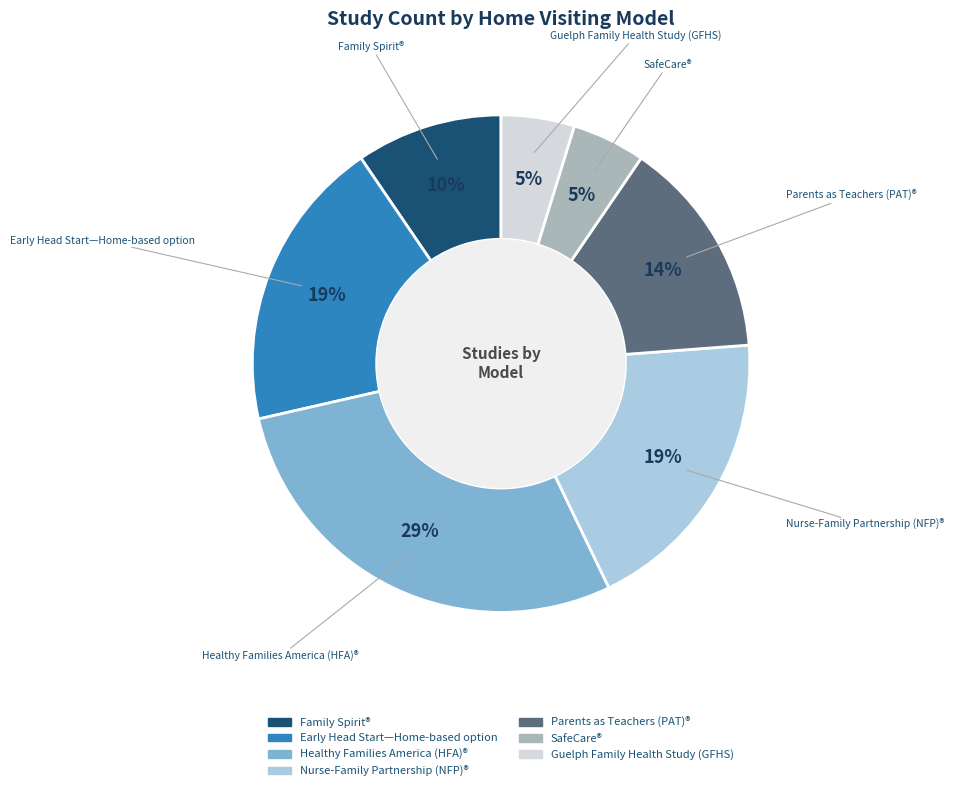

The Healthy Families America (HFA)® slice represents 37% of the pie. True or false?

False